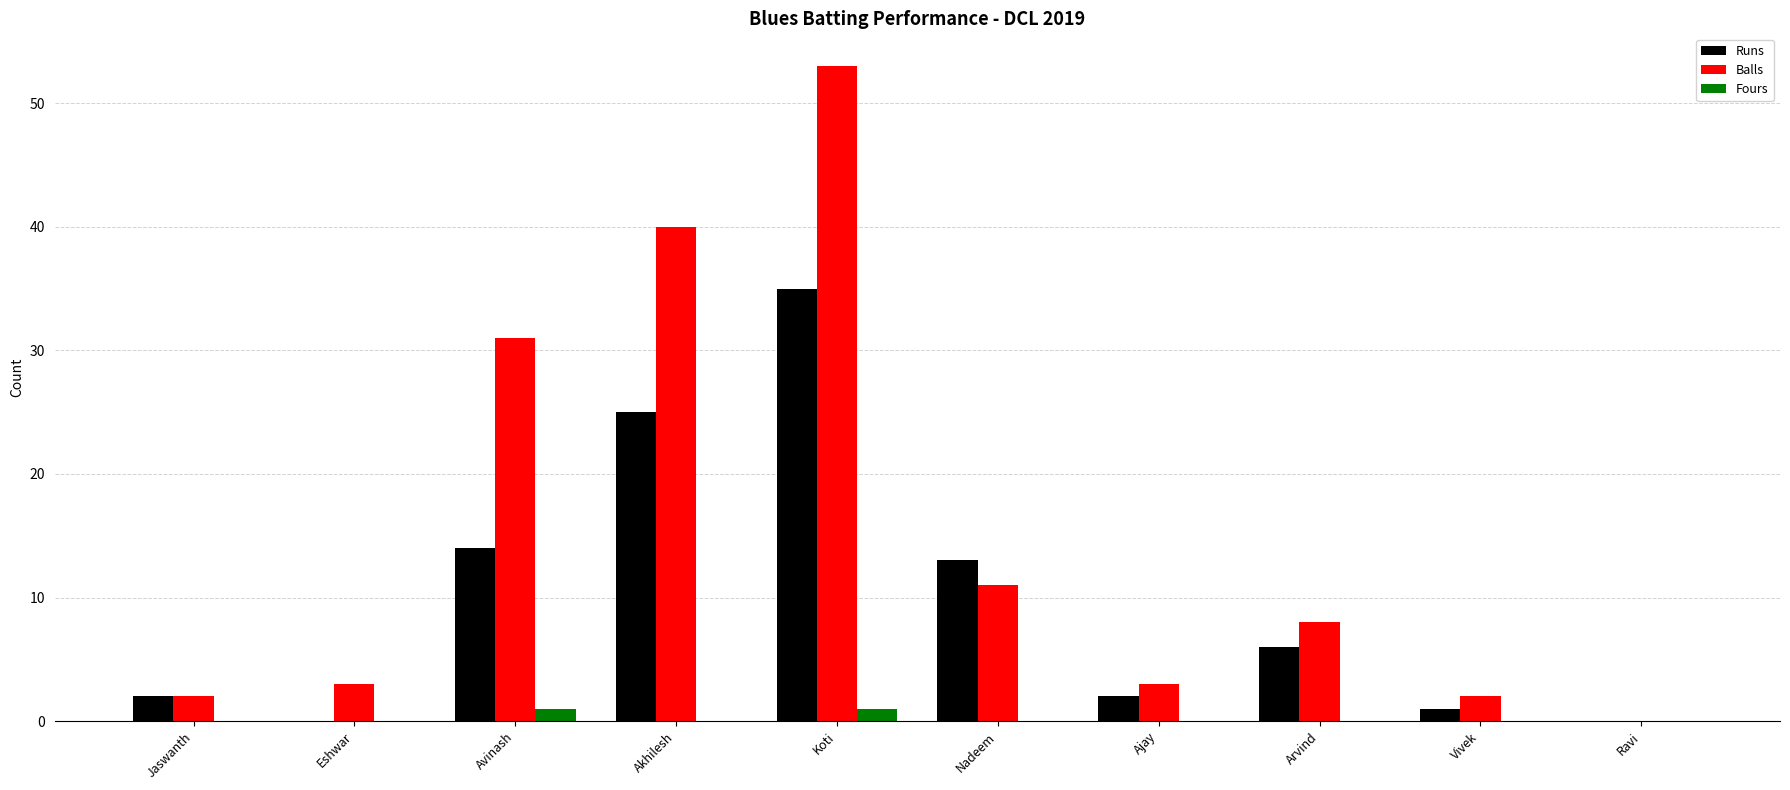

Which label corresponds to the largest value in the chart?

Koti